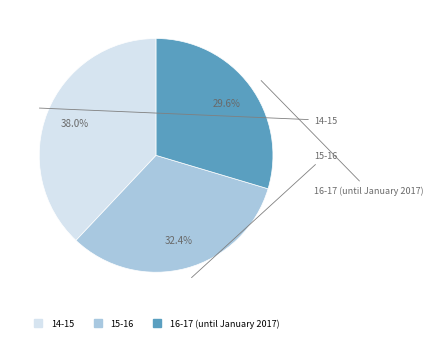

Count the number of slices in the pie.

3